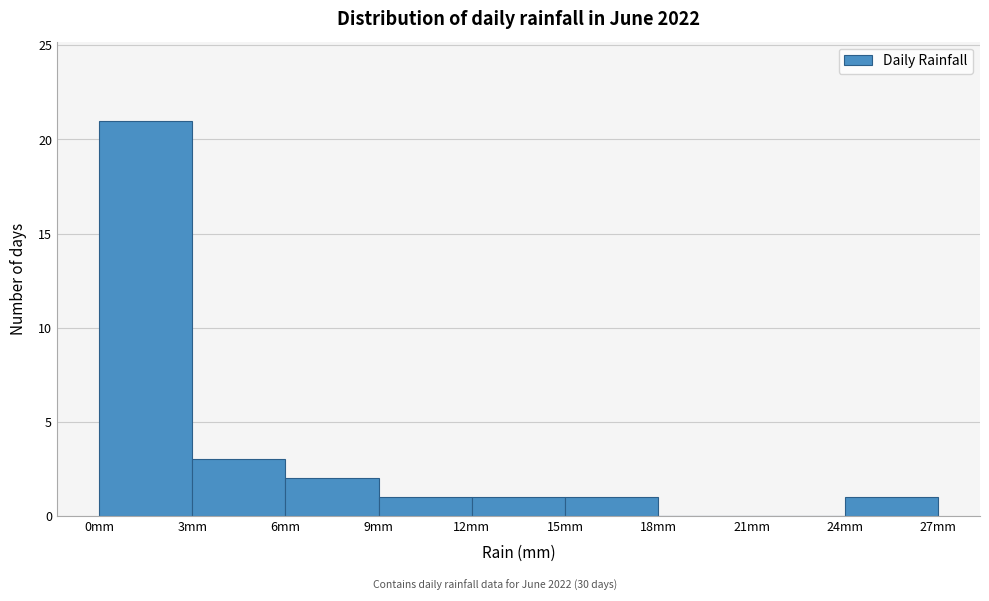

How tall is the bar that spans 12 to 15 on the x-axis? The values are not printed on the chart, so give them approximately, as read against the axis.

1